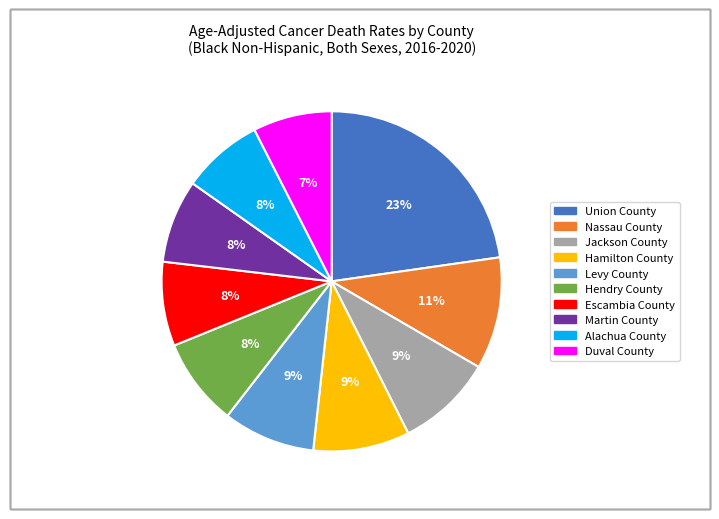

Is Levy County the majority of the pie?

No